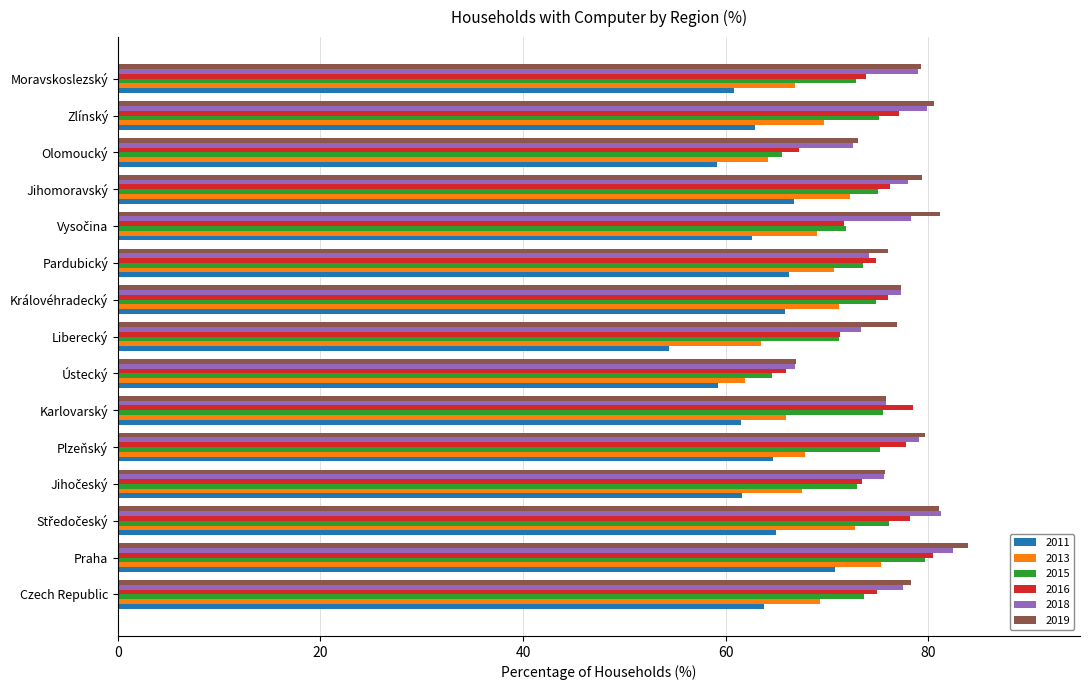

The 2018 series shows 29.2 at Jihomoravský. True or false?

False